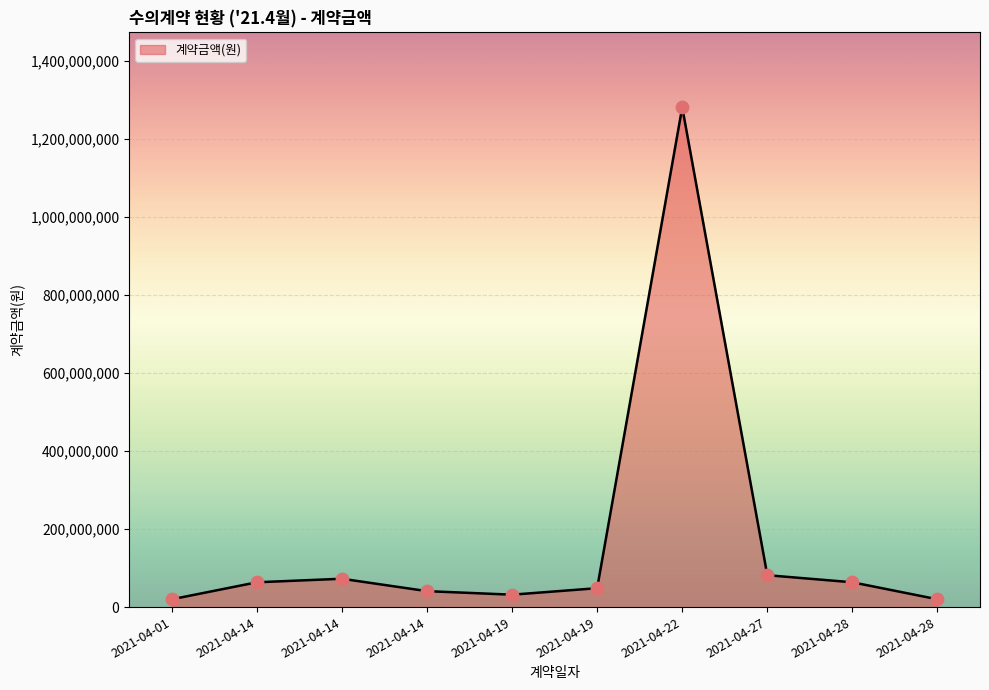

How many lines are shown in the chart?

1